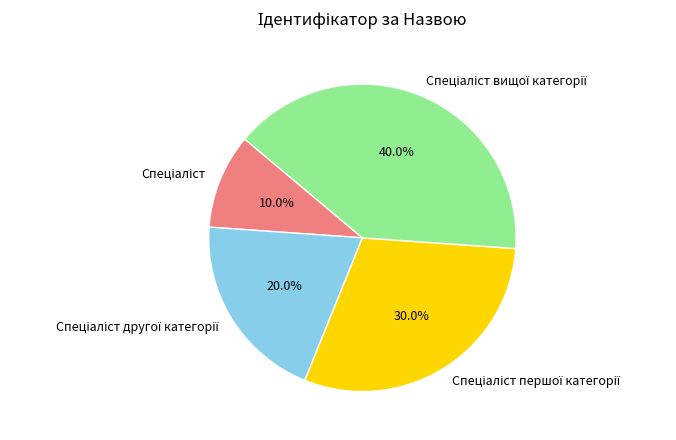

Does any single category account for the majority?

No